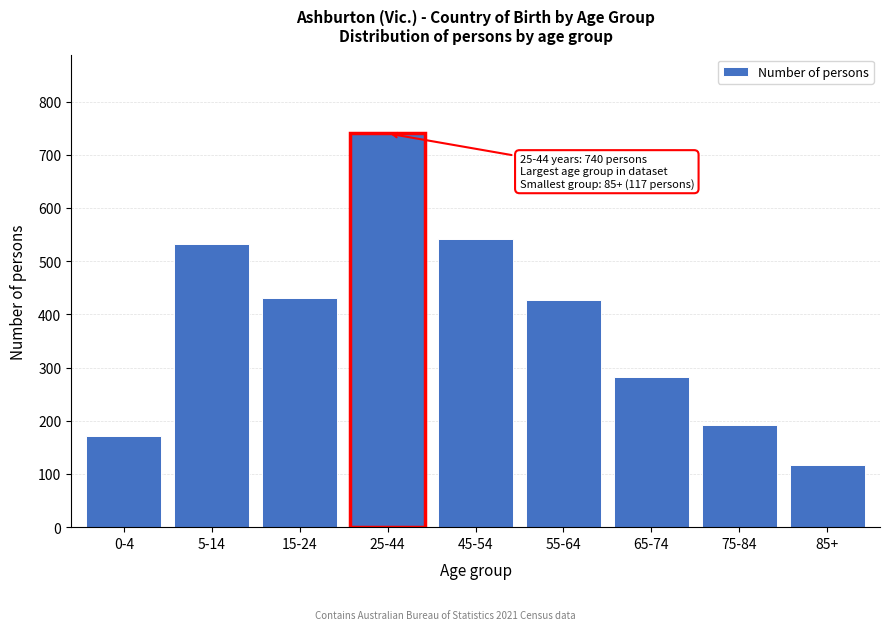

Reading left to right, transcribe all the data shown in this chart.

172	532	431	740	541	427	282	192	117